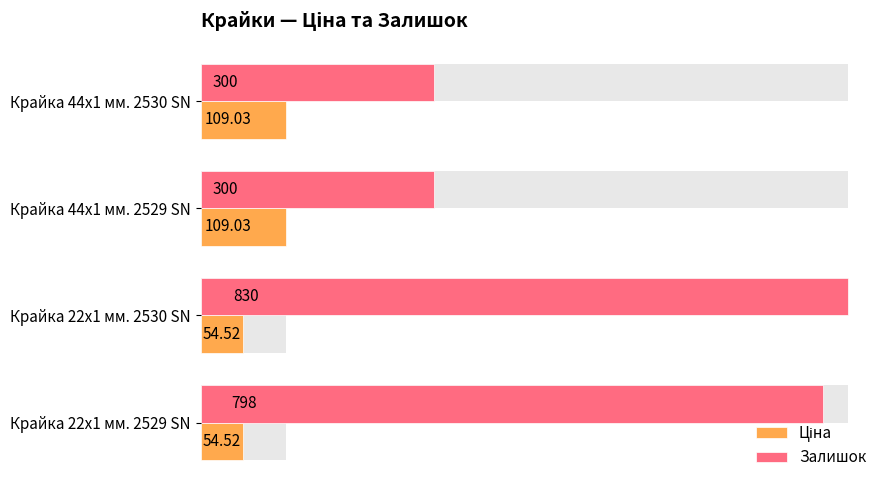

True or false: Ціна has a value of 38.3 at Крайка 44x1 мм. 2530 SN.

False